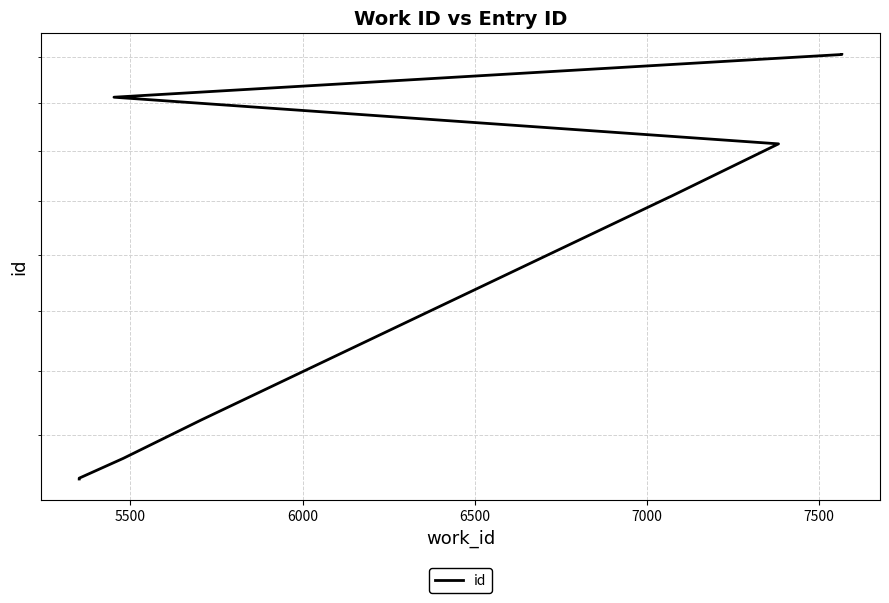

What position from the right is 5500?

9